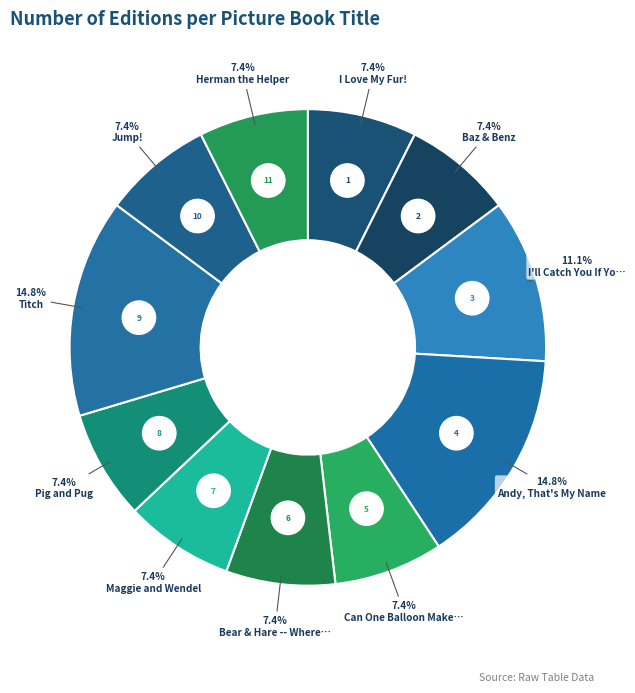

To the nearest percent, what is the combined percentage of I Love My Fur! and I'll Catch You If You Fall?

19%